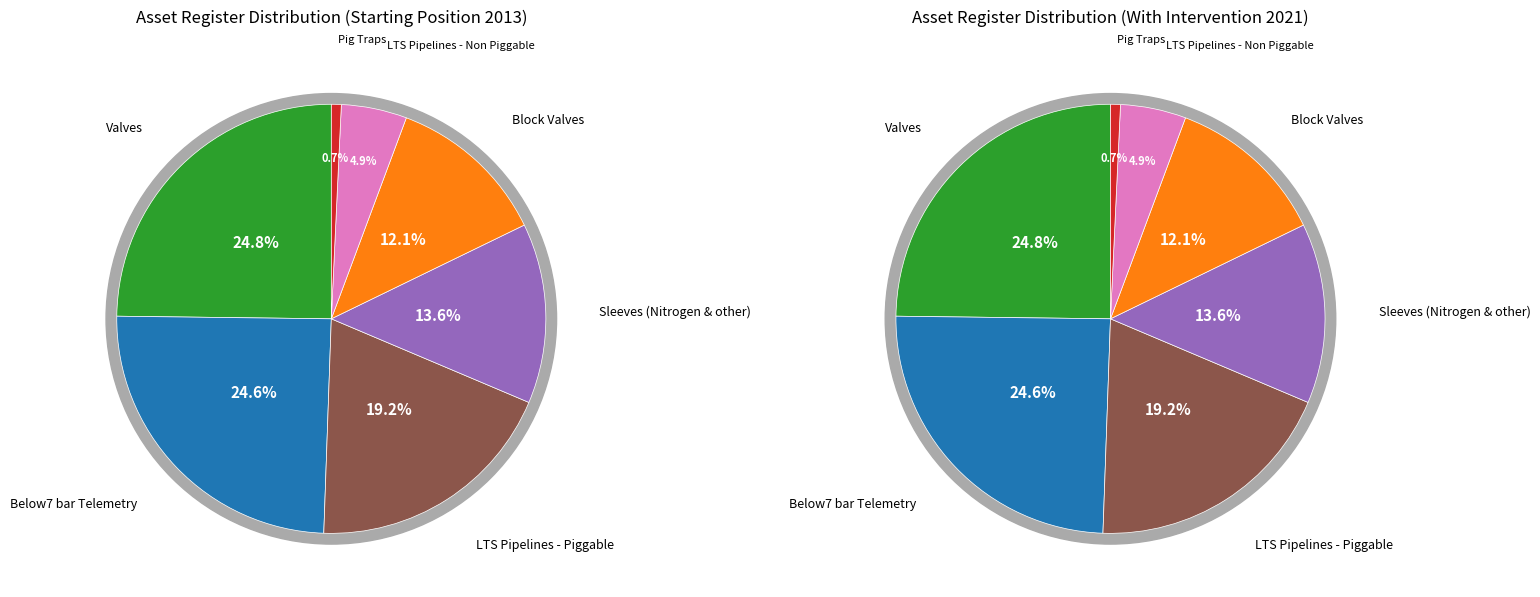

What is the ratio of the value at Valves to the value at Pig Traps?

33.3